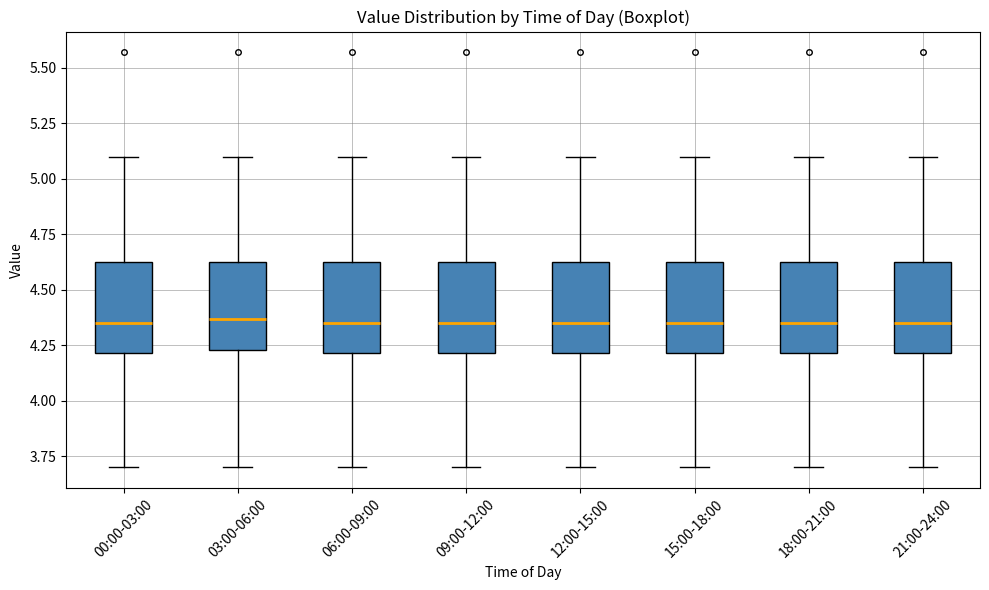

Where does the upper whisker of the box for 03:00-06:00 end on the y-axis? The values are not printed on the chart, so give them approximately, as read against the axis.

5.10